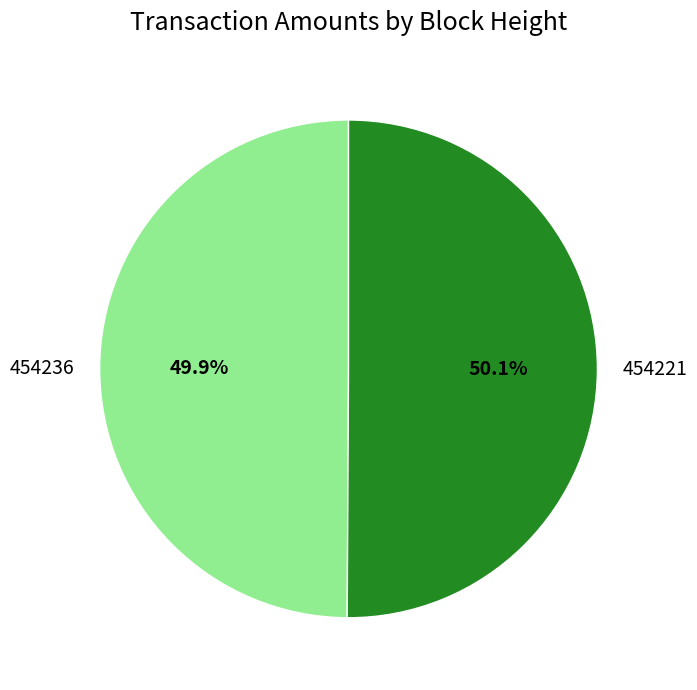

What percentage is NOT represented by 454236?

50.1%